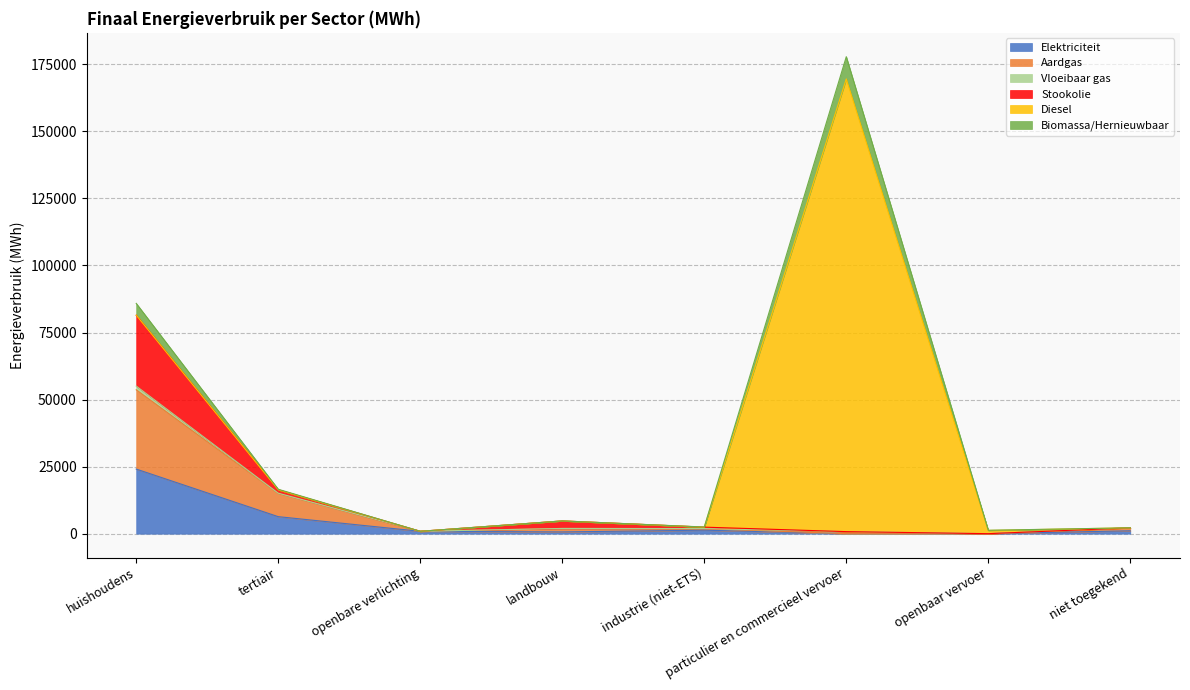

What is the value of the Aardgas point at the 3rd from the left?

879.8